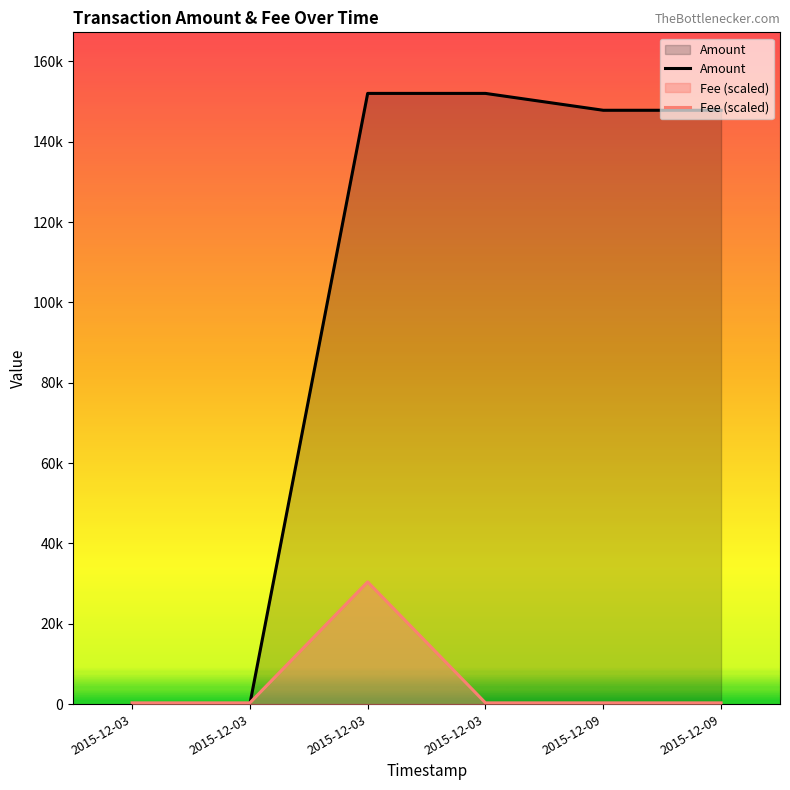

Reading left to right, extract all data points from this chart.

Amount: 10.0	9.0	152043.8	152042.8	147842.2	147841.2
Fee (scaled): 304.1	304.1	30408.8	304.1	304.1	304.1